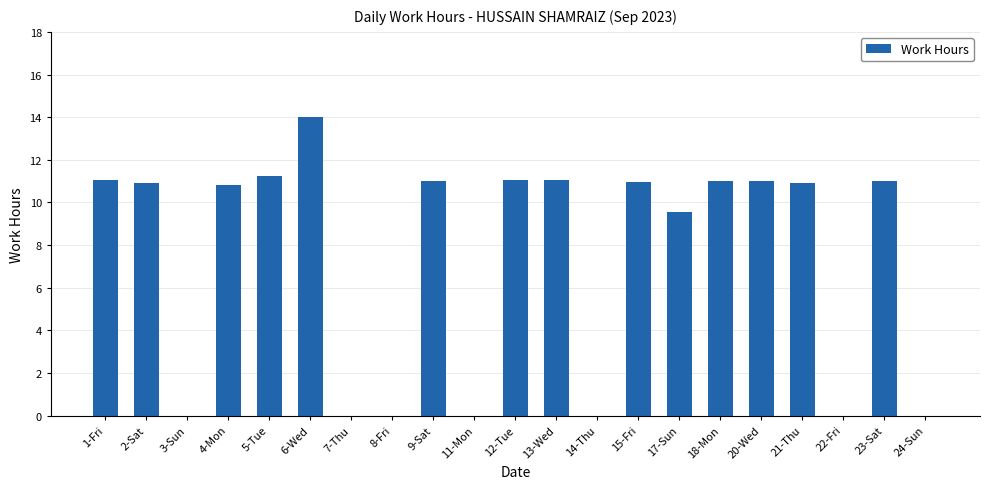

Does the chart contain stacked bars?

No